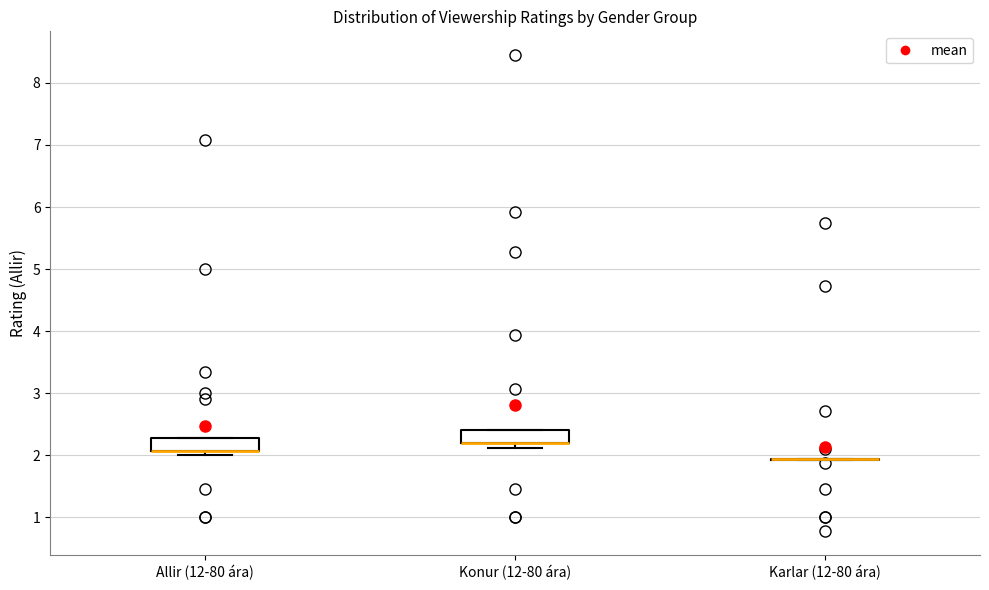

Reading left to right, transcribe this box plot: for each box, give where its median line is, the range the box spans, and where its two whiskers end, as read against the y-axis. The values are not printed on the chart, so give them approximately, as read against the axis.

Allir (12-80 ára): median 2.1 (drawn on the box's lower edge), box 2.1 to 2.3, whiskers 2.0 to 2.3
Konur (12-80 ára): median 2.2 (drawn on the box's lower edge), box 2.2 to 2.4, whiskers 2.1 to 2.4
Karlar (12-80 ára): box collapsed to a line at 1.9, whiskers 1.9 to 1.9